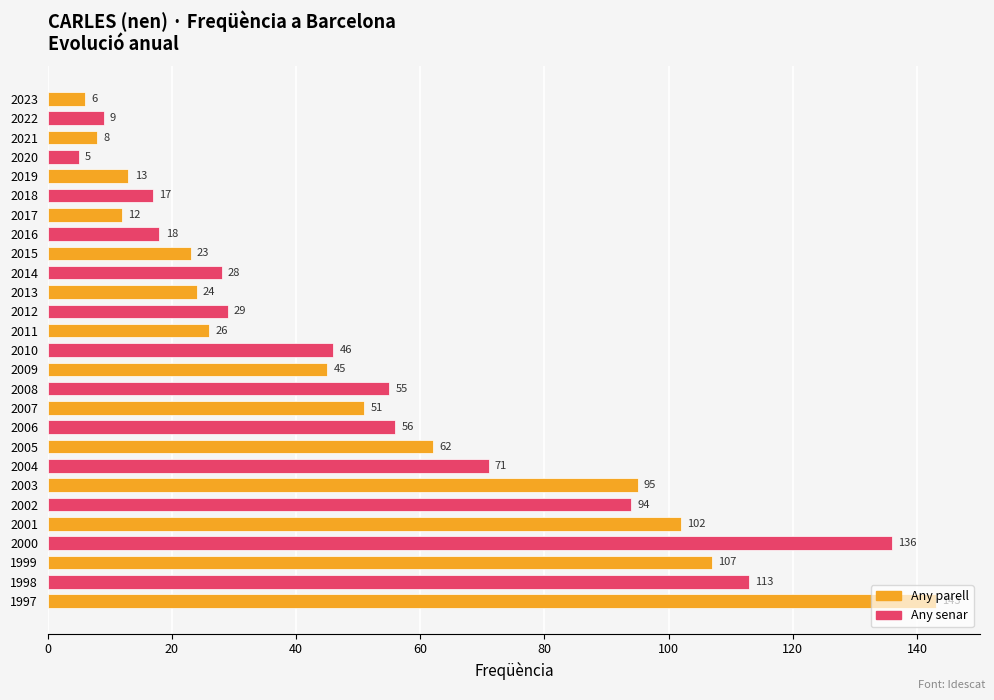

At which label is the value closest to 74?

2004